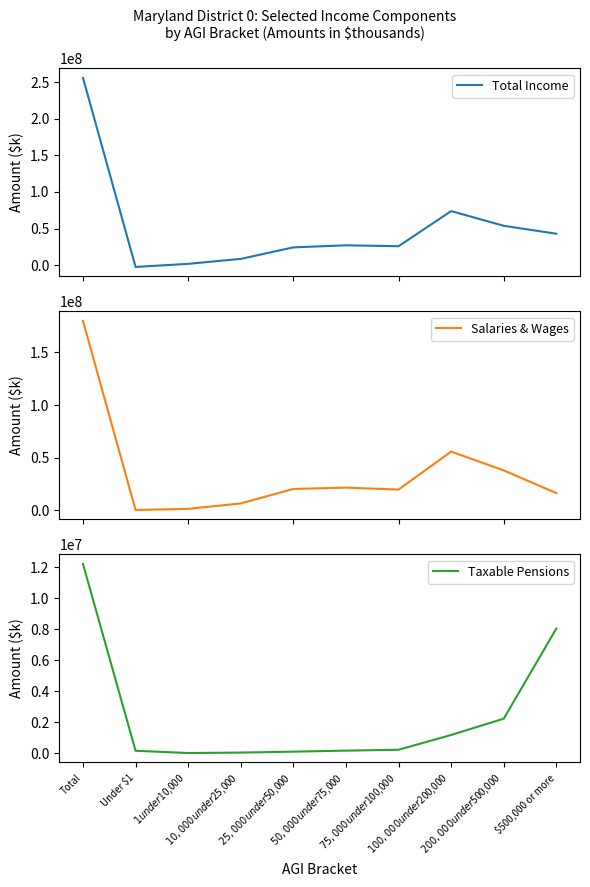

What is the difference between the Taxable Pensions values at $500,000 or more and $10,000 under $25,000?

8004989